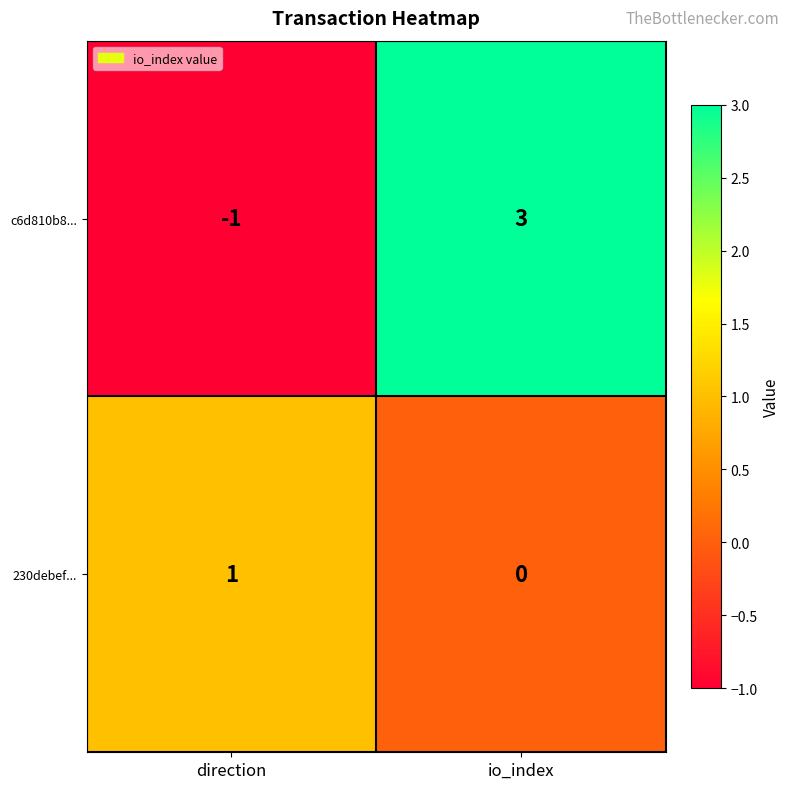

Which label corresponds to the smallest value in the chart?

direction